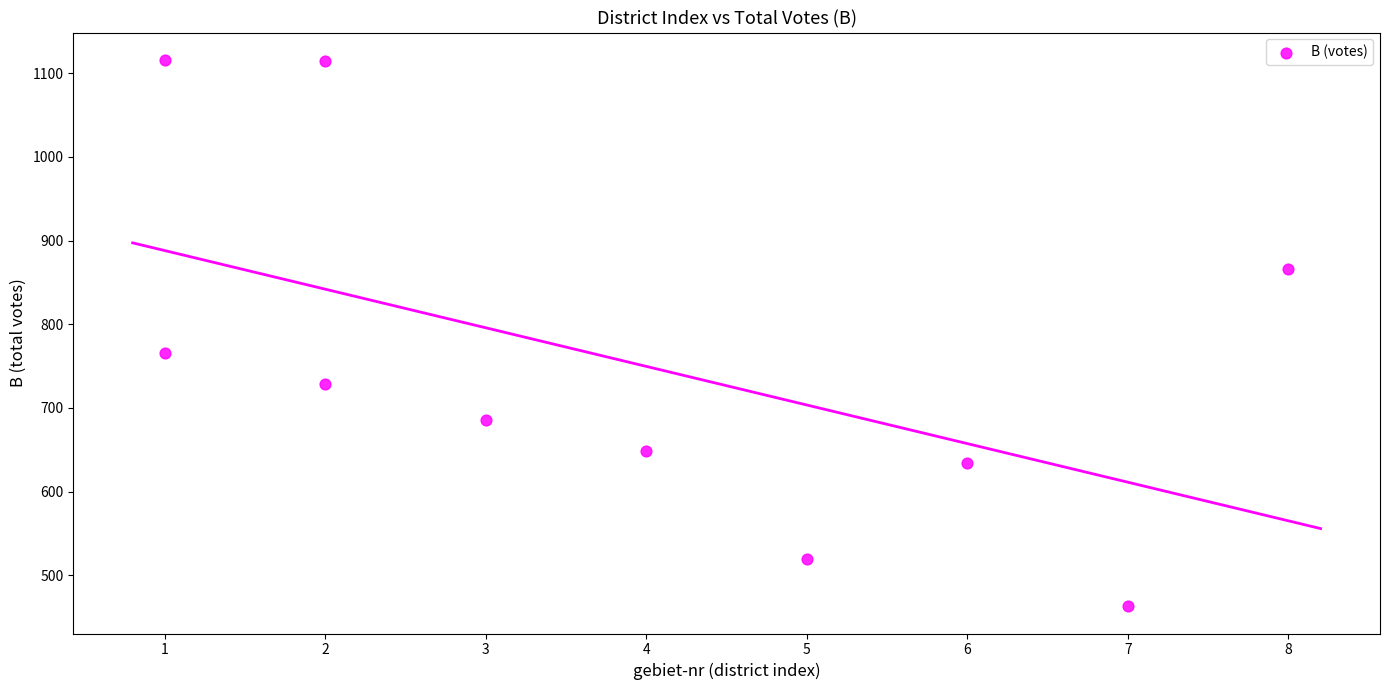

What is the range of Y values (max minus min)?

653